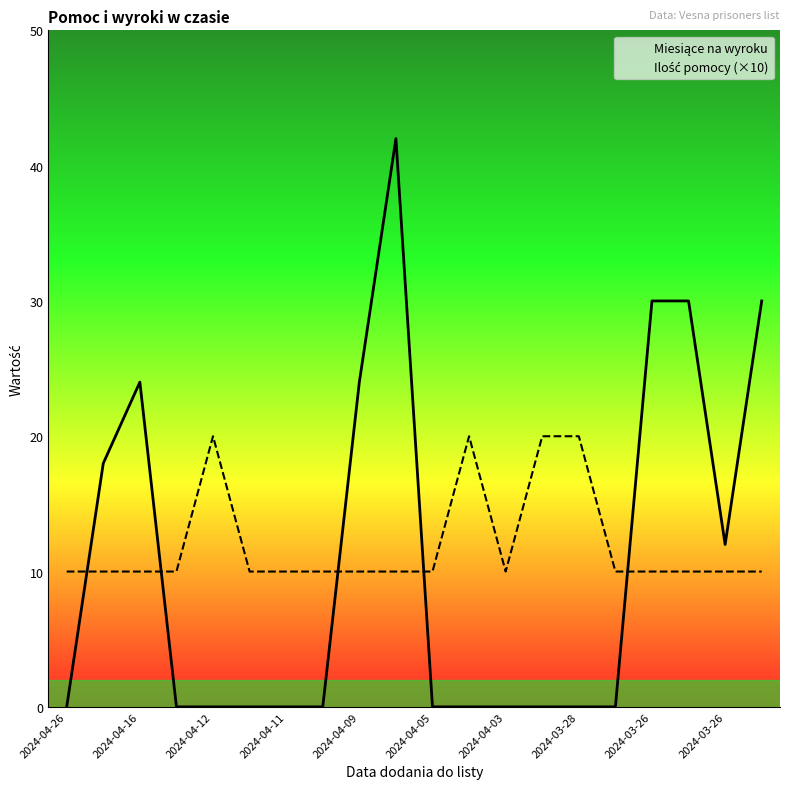

Is it true that Miesiące na wyroku equals 4 at 18?

False